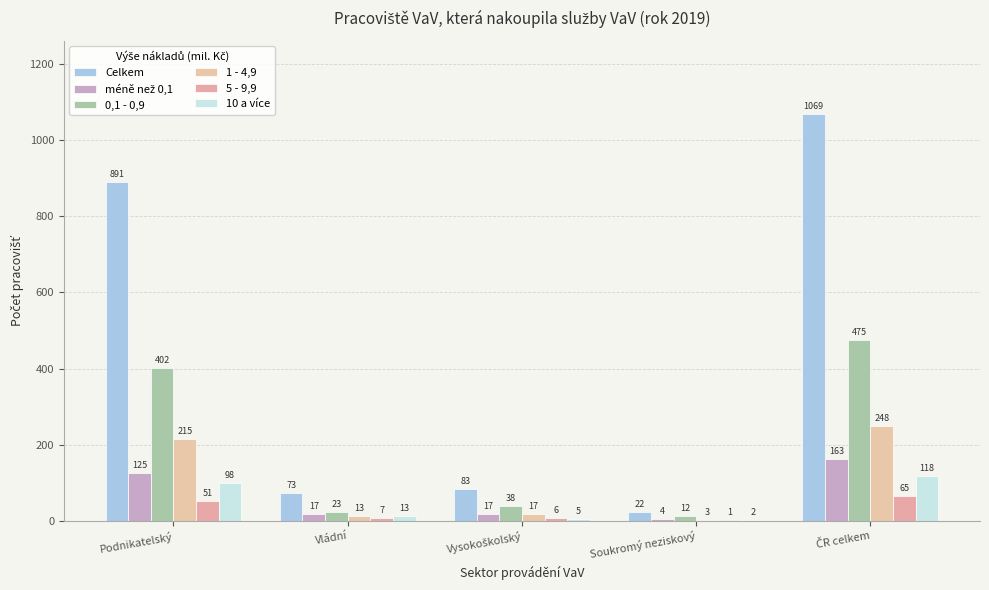

Reading left to right, transcribe all the data shown in this chart.

Celkem: Podnikatelský=891	Vládní=73	Vysokoškolský=83	Soukromý neziskový=22	ČR celkem=1069
méně než 0,1: Podnikatelský=125	Vládní=17	Vysokoškolský=17	Soukromý neziskový=4	ČR celkem=163
0,1 - 0,9: Podnikatelský=402	Vládní=23	Vysokoškolský=38	Soukromý neziskový=12	ČR celkem=475
1 - 4,9: Podnikatelský=215	Vládní=13	Vysokoškolský=17	Soukromý neziskový=3	ČR celkem=248
5 - 9,9: Podnikatelský=51	Vládní=7	Vysokoškolský=6	Soukromý neziskový=1	ČR celkem=65
10 a více: Podnikatelský=98	Vládní=13	Vysokoškolský=5	Soukromý neziskový=2	ČR celkem=118